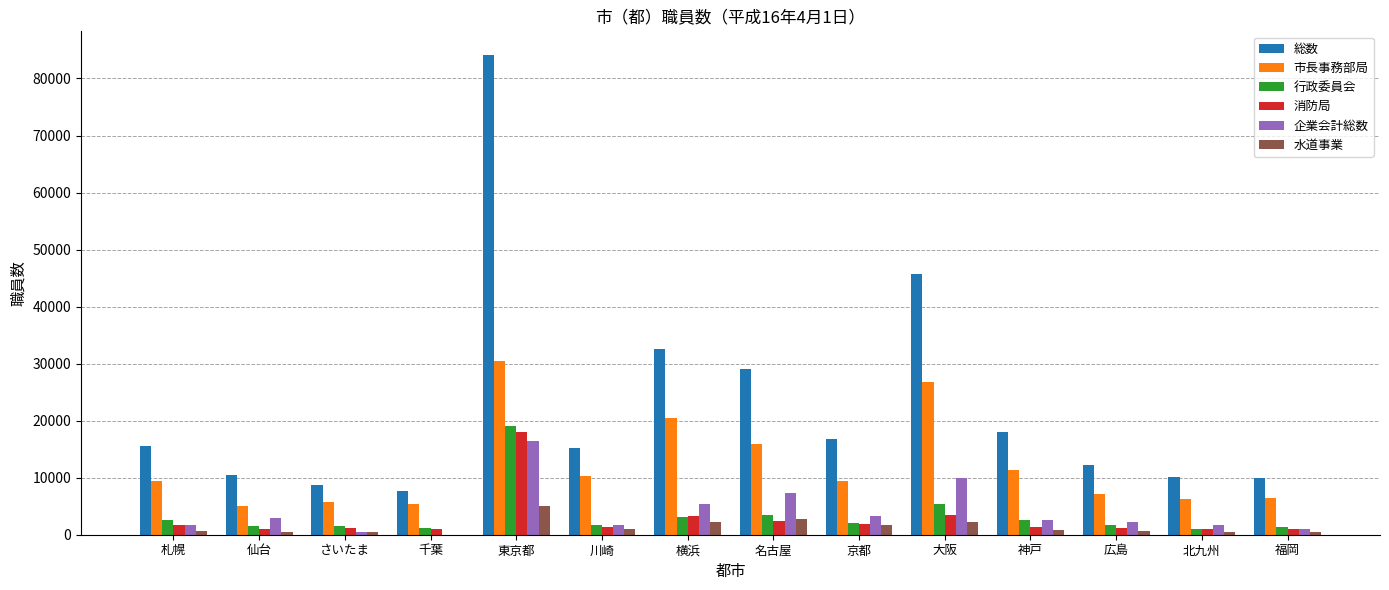

What is the sum of all 企業会計総数 values?

56934